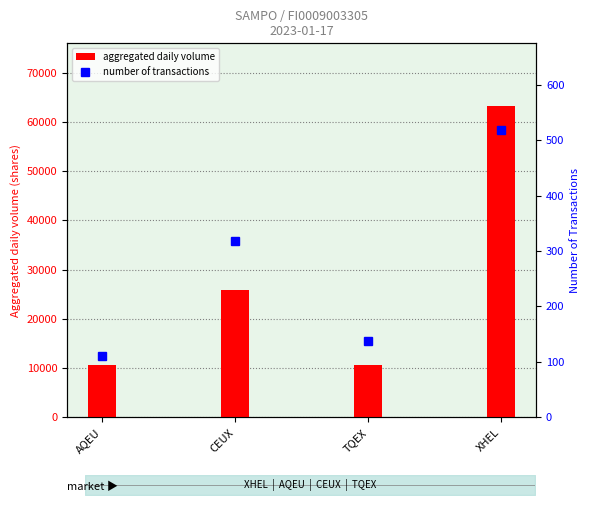

What is the sum of the aggregated daily volume values at TQEX and AQEU?

21397